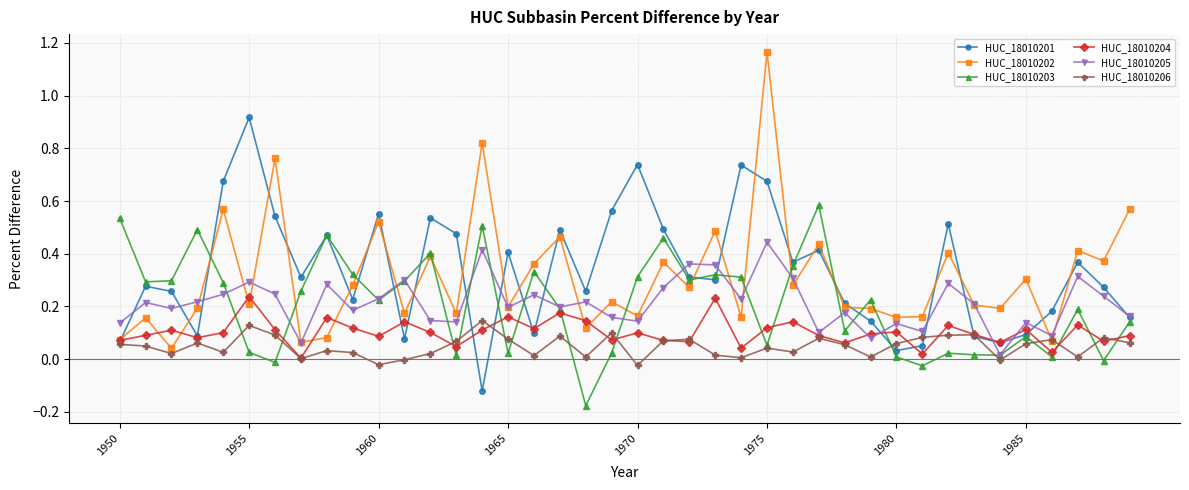

In HUC_18010203, how many points are higher than both neighbors (excluding endpoints)?

12